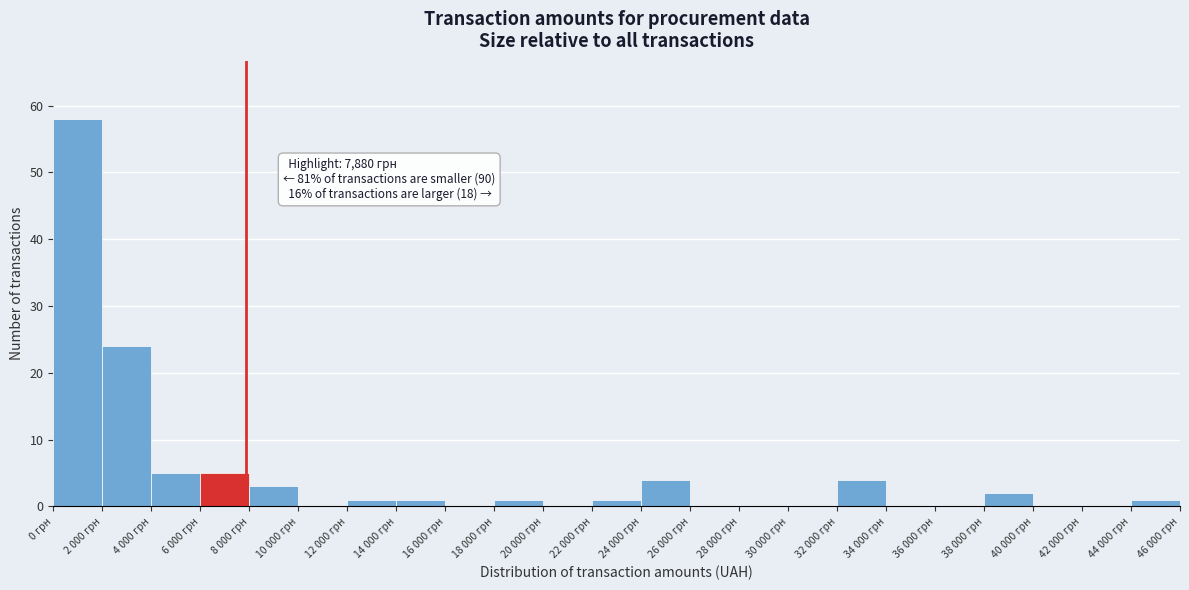

Reading left to right, list all the values displayed in this chart.

0 грн=58	2 000 грн=24	4 000 грн=5	6 000 грн=5	8 000 грн=3	10 000 грн=0	12 000 грн=1	14 000 грн=1	16 000 грн=0	18 000 грн=1	20 000 грн=0	22 000 грн=1	24 000 грн=4	26 000 грн=0	28 000 грн=0	30 000 грн=0	32 000 грн=4	34 000 грн=0	36 000 грн=0	38 000 грн=2	40 000 грн=0	42 000 грн=0	44 000 грн=1